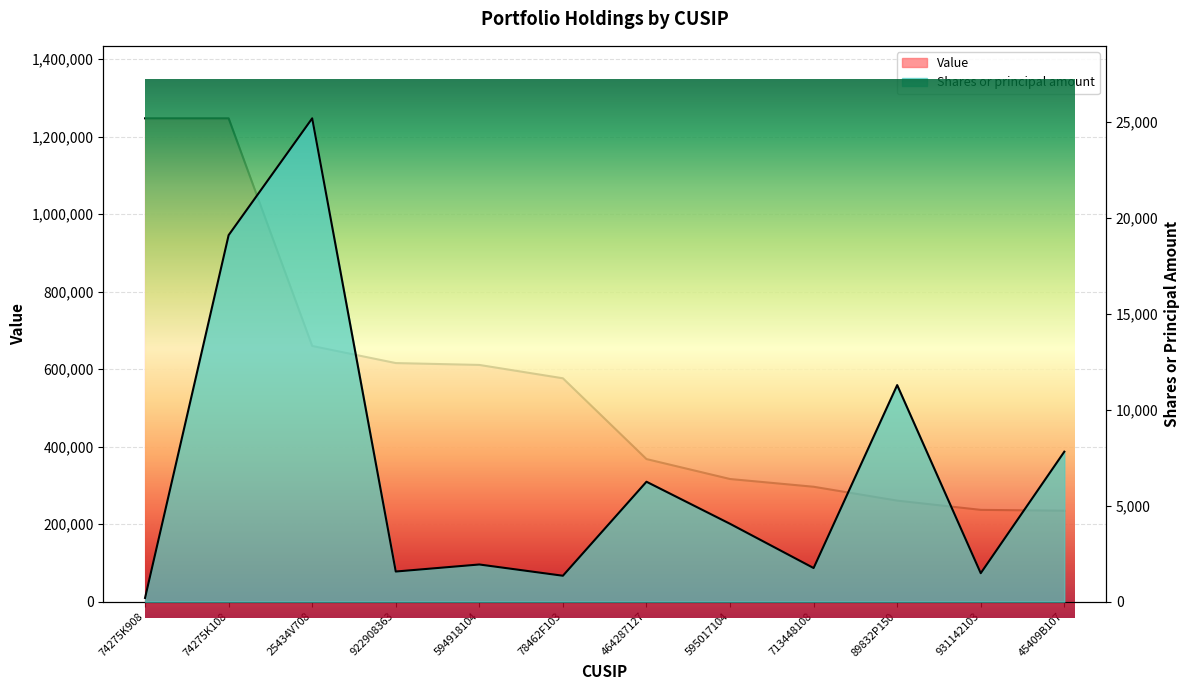

List the labels in order of Shares or principal amount value, largest first.

25434V708, 74275K108, 89832P150, 45409B107, 464287127, 595017104, 594918104, 713448108, 922908363, 931142103, 78462F103, 74275K908